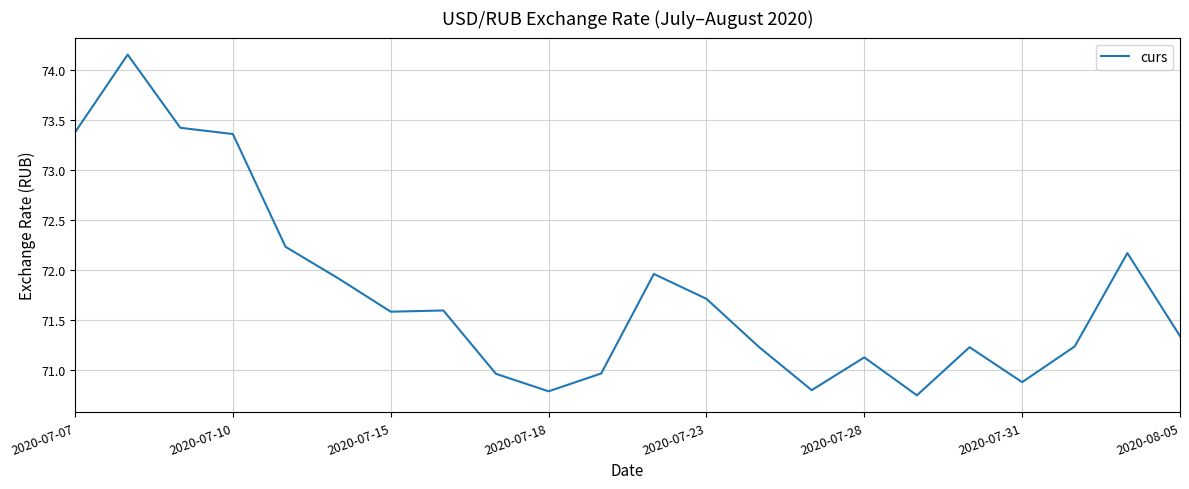

Does the chart have visible grid lines?

Yes